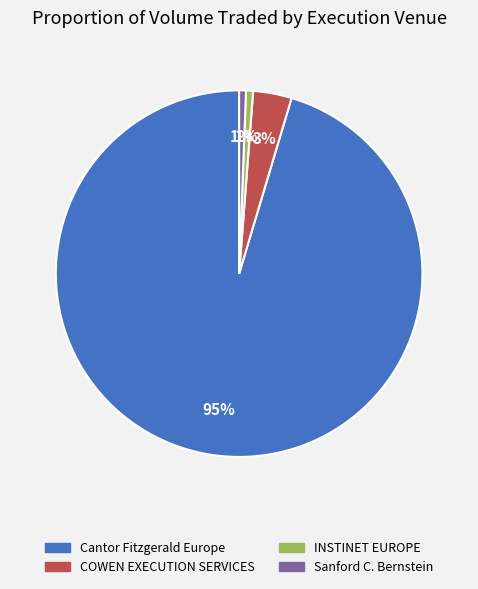

Is there a majority slice in this chart?

Yes